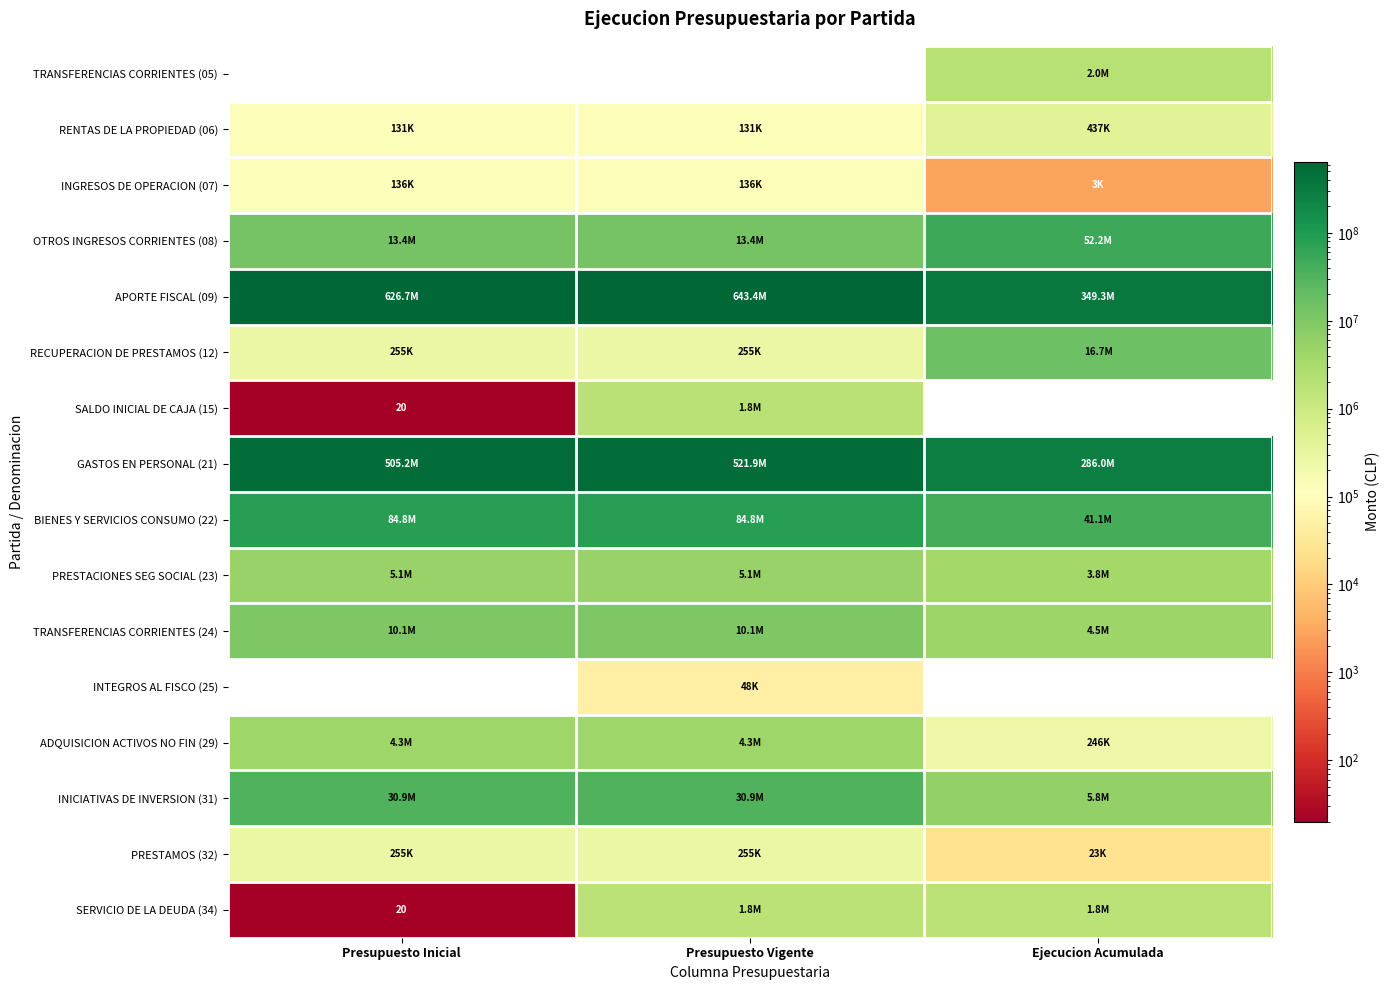

Rank the series by their maximum value, from lowest to highest.

INTEGROS AL FISCO (25), INGRESOS DE OPERACION (07), PRESTAMOS (32), RENTAS DE LA PROPIEDAD (06), SERVICIO DE LA DEUDA (34), SALDO INICIAL DE CAJA (15), TRANSFERENCIAS CORRIENTES (05), ADQUISICION ACTIVOS NO FIN (29), PRESTACIONES SEG SOCIAL (23), TRANSFERENCIAS CORRIENTES (24), RECUPERACION DE PRESTAMOS (12), INICIATIVAS DE INVERSION (31), OTROS INGRESOS CORRIENTES (08), BIENES Y SERVICIOS CONSUMO (22), GASTOS EN PERSONAL (21), APORTE FISCAL (09)